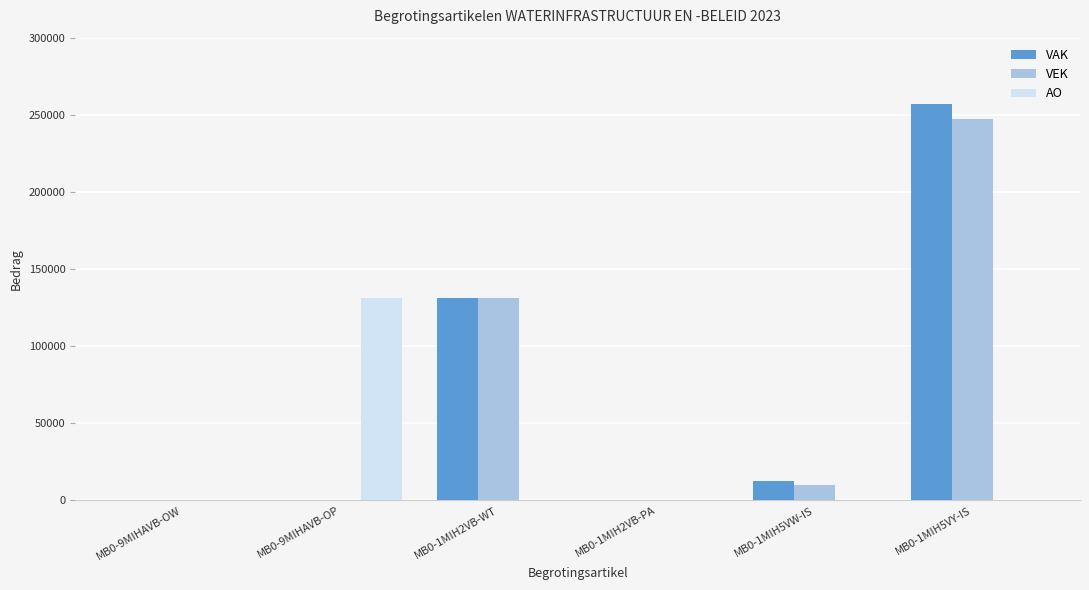

True or false: AO has a value of 0 at MB0-1MIH5VY-IS.

True